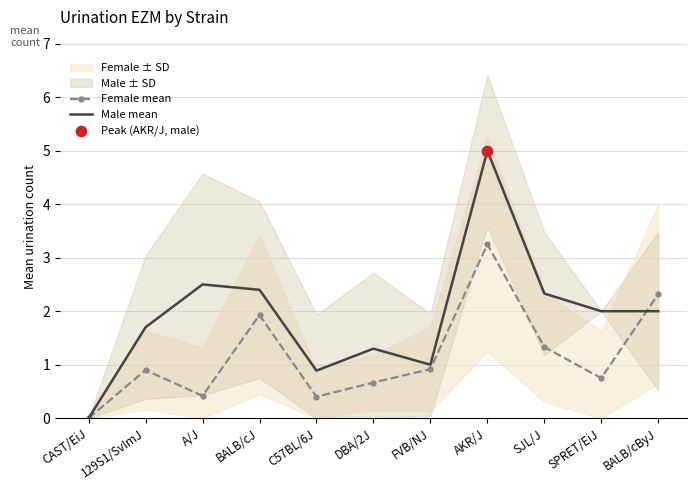

Is the value of Male mean at 129S1/SvImJ greater than the value of Female mean at SJL/J?

Yes